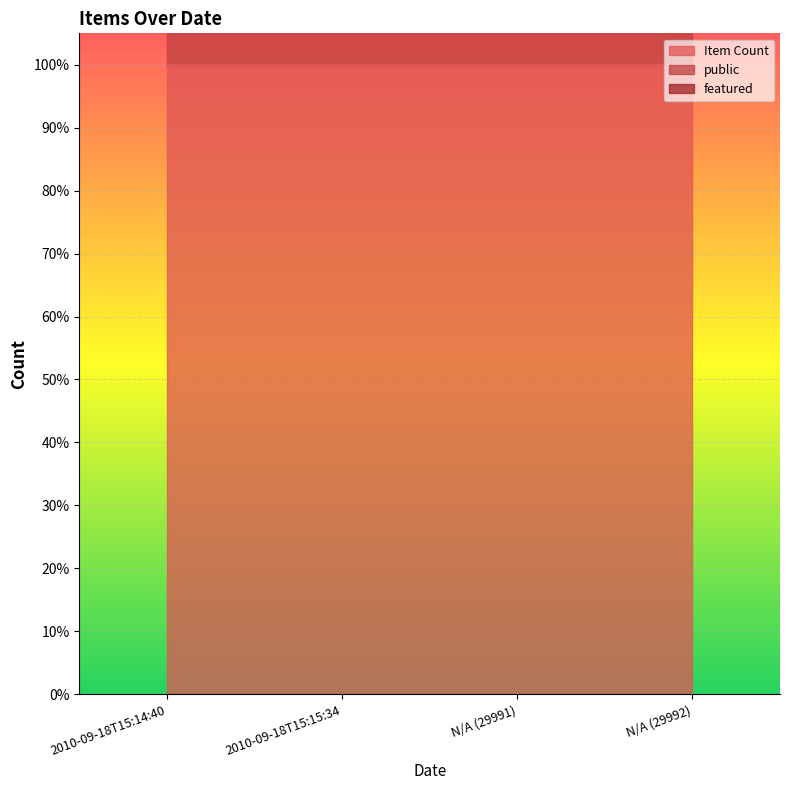

What is the label of the 4th point from the right?

2010-09-18T15:14:40